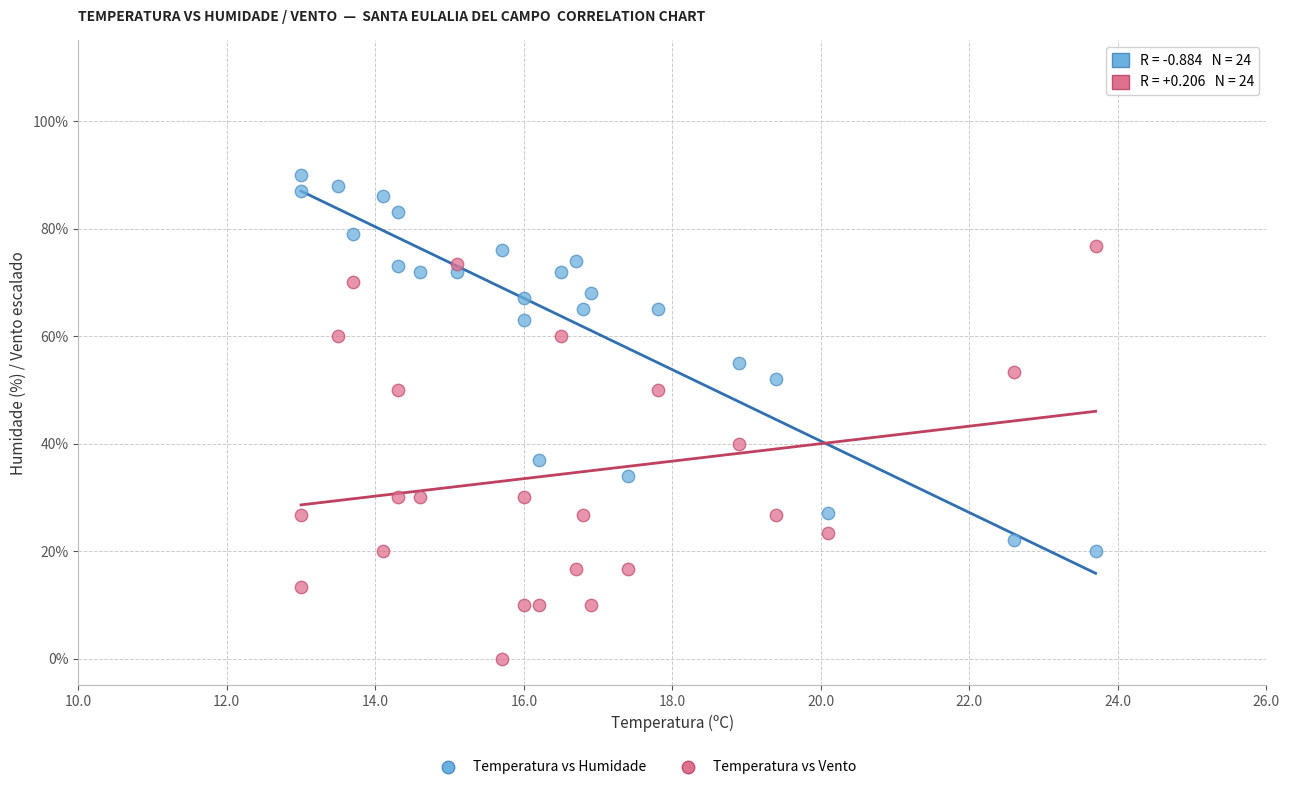

Across all data points, what is the range of Y values (max minus min)?

90.0